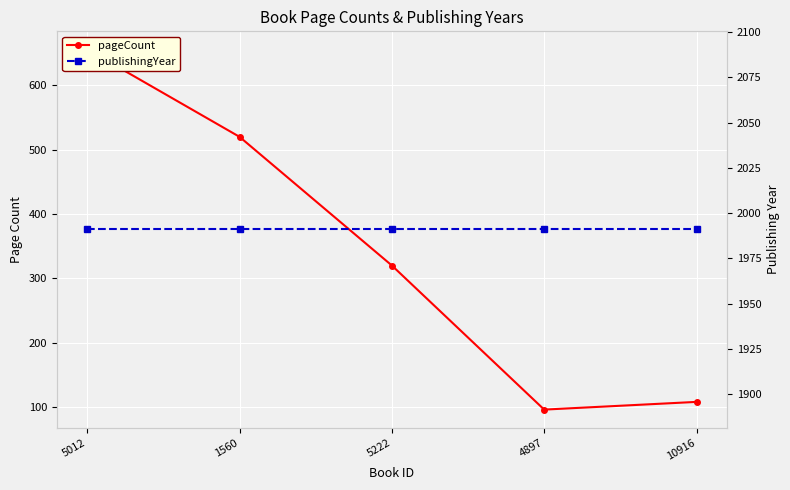

True or false: publishingYear and pageCount cross at least once.

False